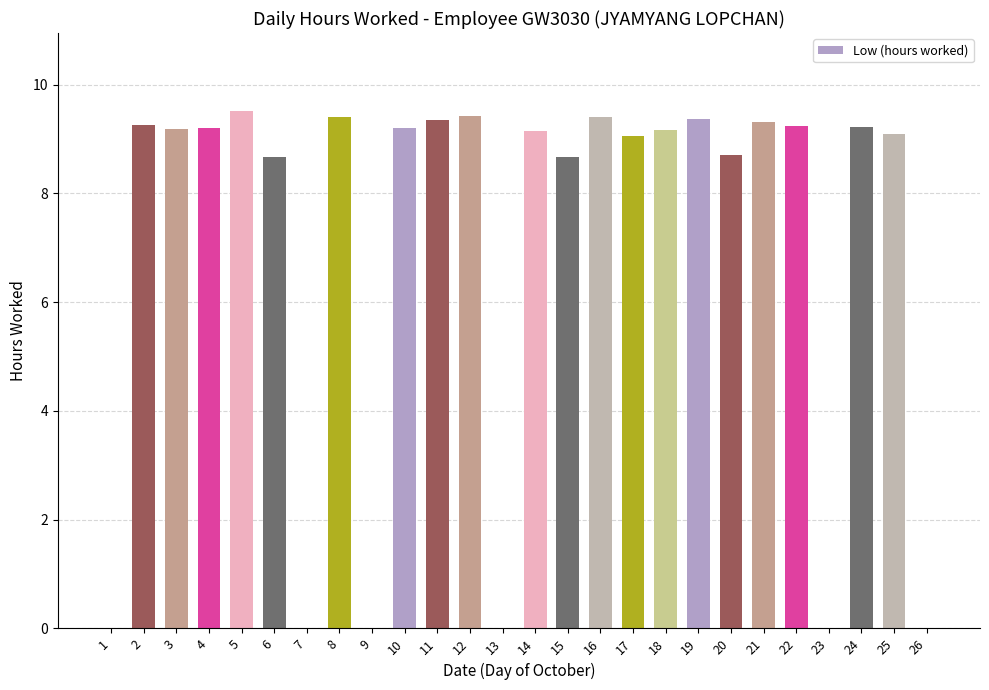

Is it true that the value at 23 is 5.8?

False